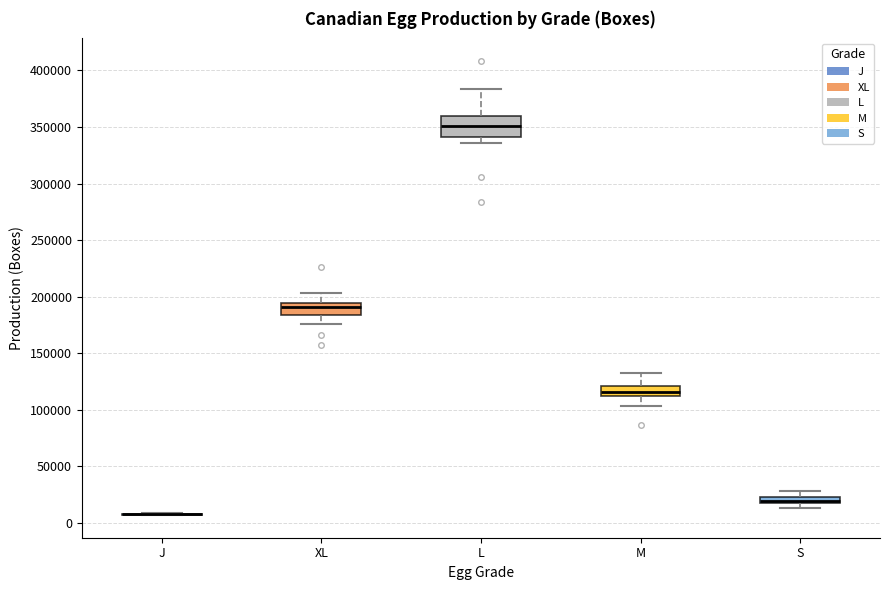

Where is the upper edge of the box for S on the y-axis? The values are not printed on the chart, so give them approximately, as read against the axis.

25000